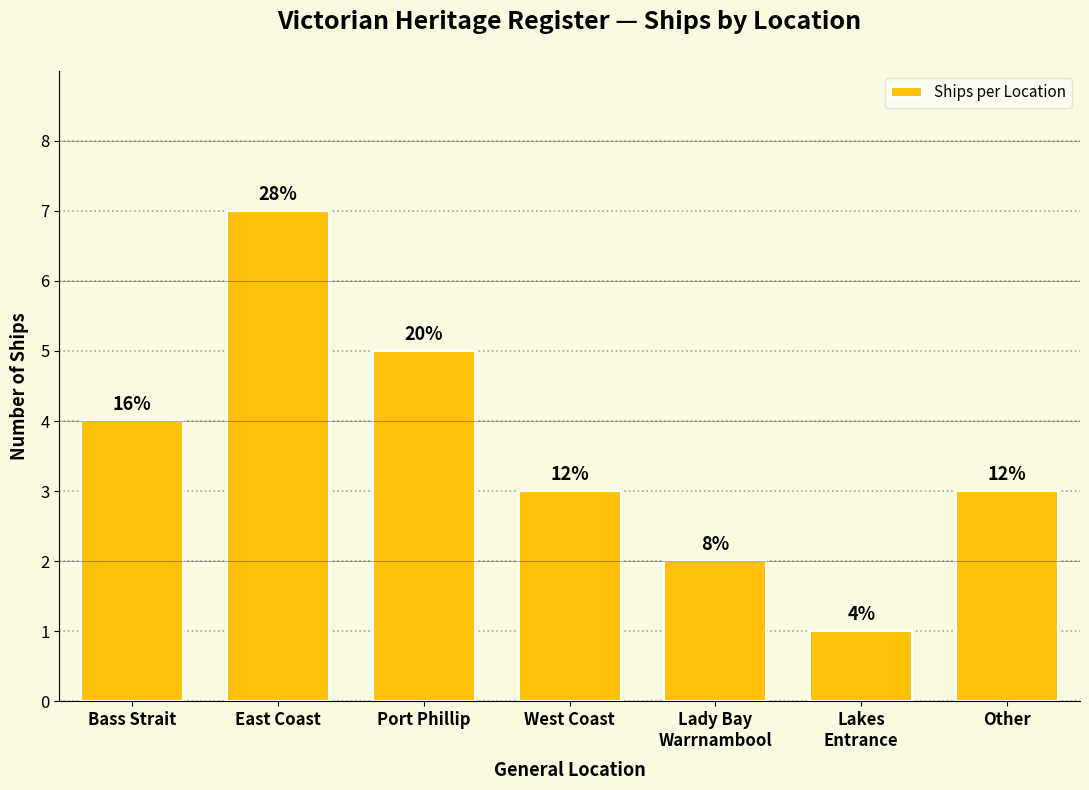

Reading right to left, extract all data points from this chart.

Other=3	Lakes
Entrance=1	Lady Bay
Warrnambool=2	West Coast=3	Port Phillip=5	East Coast=7	Bass Strait=4